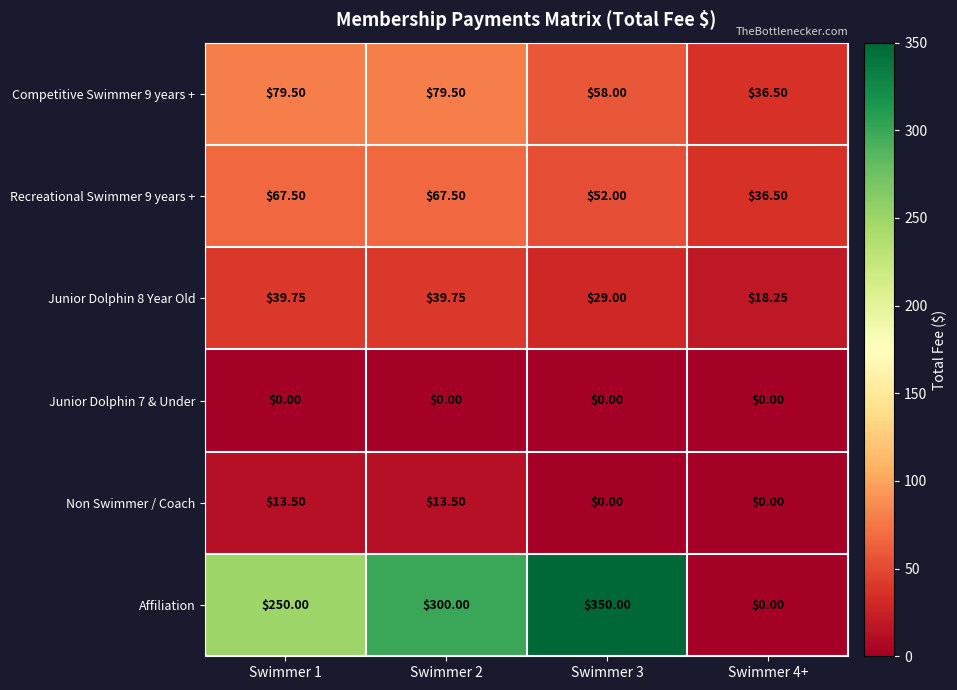

How many positive values does the Affiliation series have?

3